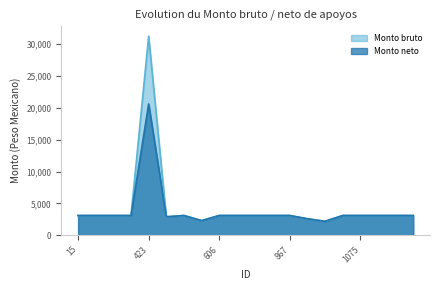

At which category does the chart reach its peak across all series?

423